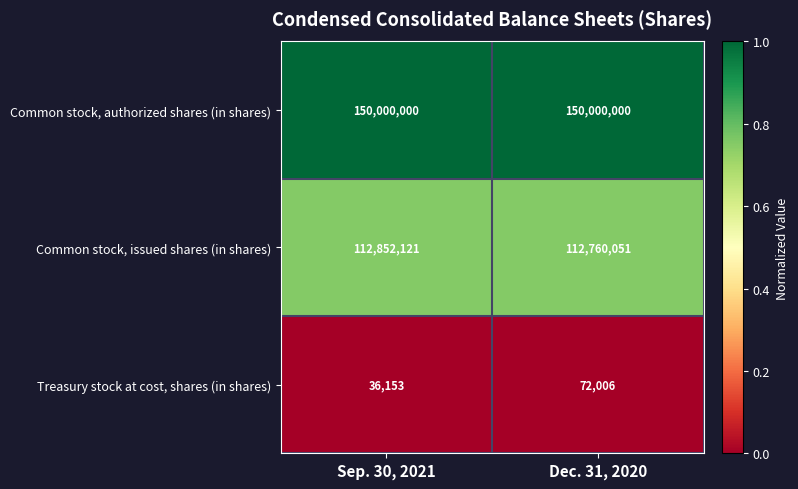

Reading right to left, extract all data points from this chart.

Common stock, authorized shares (in shares): 150000000	150000000
Common stock, issued shares (in shares): 112760051	112852121
Treasury stock at cost, shares (in shares): 72006	36153